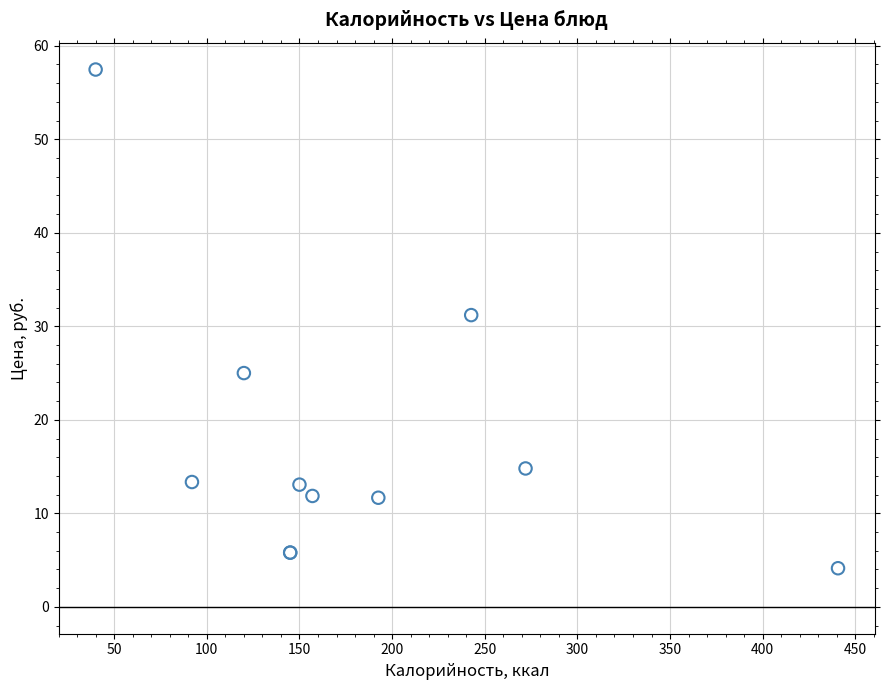

What Y value in the scatter plot is closest to 30?

31.2